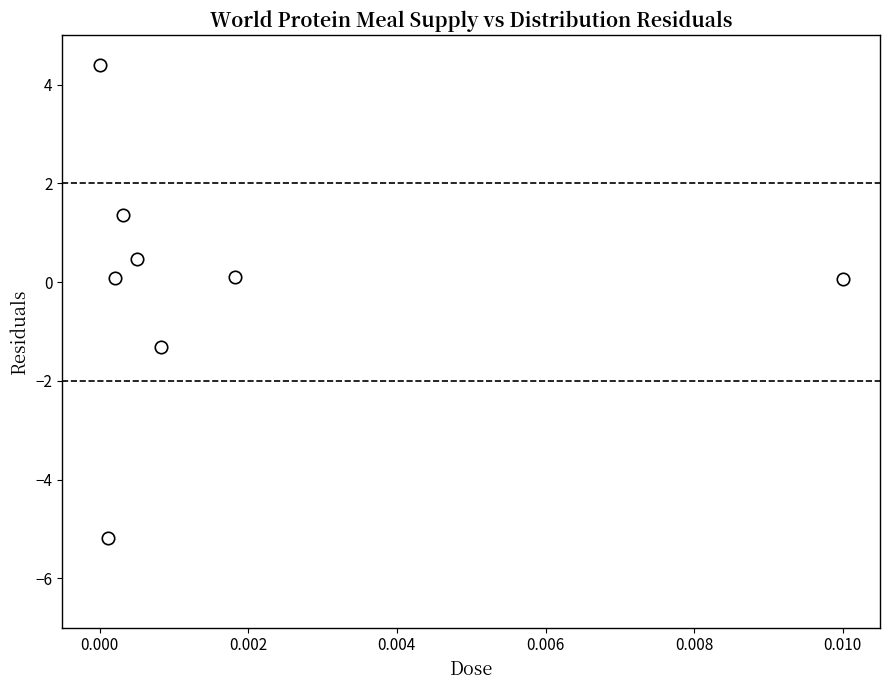

What is the range of Y values (max minus min)?

9.6